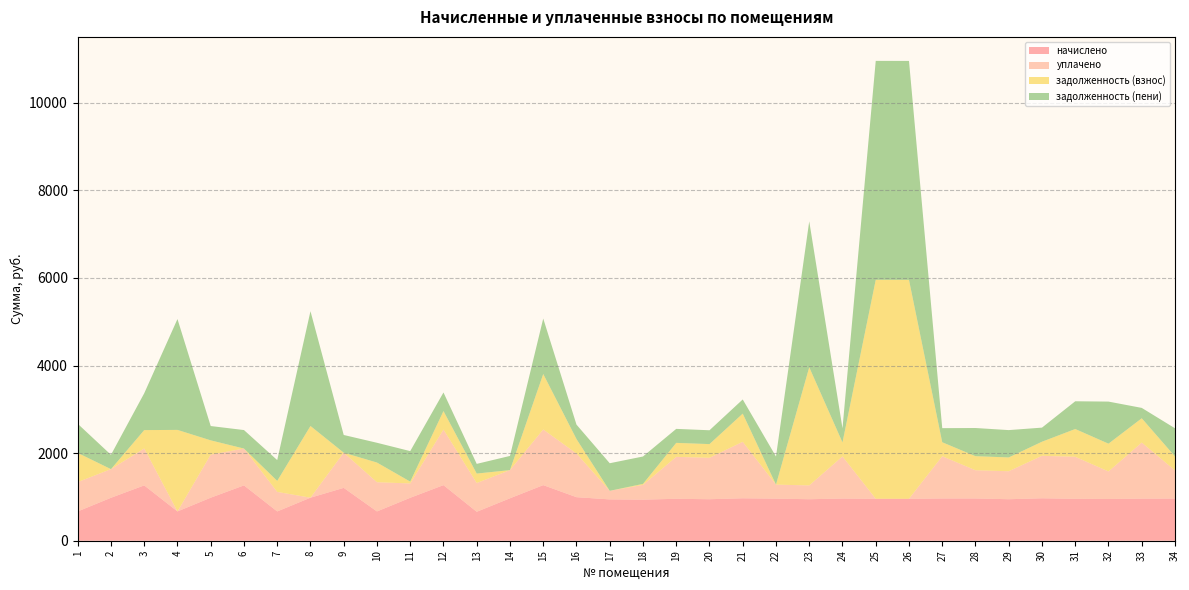

Reading left to right, extract all data points from this chart.

начислено: 1=668.9	2=980.9	3=1263.6	4=668.9	5=982.8	6=1263.6	7=668.9	8=982.8	9=1207.0	10=668.9	11=980.9	12=1269.5	13=661.0	14=969.1	15=1269.5	16=994.5	17=943.8	18=938.0	19=957.5	20=947.7	21=969.1	22=961.4	23=947.7	24=963.3	25=957.5	26=957.5	27=965.2	28=965.2	29=947.7	30=969.1	31=957.5	32=953.5	33=961.4	34=963.3
уплачено: 1=670.0	2=654.0	3=843.1	4=0.0	5=983.0	6=841.4	7=446.0	8=0.0	9=803.6	10=667.0	11=327.0	12=1269.0	13=656.5	14=644.0	15=1271.0	16=997.0	17=196.0	18=336.8	19=957.8	20=945.5	21=1290.0	22=320.0	23=315.0	24=962.0	25=1.0	26=0.0	27=964.0	28=643.9	29=639.0	30=969.9	31=959.1	32=628.0	33=1280.0	34=641.0
задолженность (взнос): 1=666.5	2=0.0	3=419.9	4=1862.3	5=326.8	6=0.0	7=251.9	8=1638.0	9=0.4	10=449.6	11=42.3	12=423.3	13=216.4	14=0.0	15=1267.5	16=331.3	17=0.0	18=23.7	19=319.7	20=313.6	21=643.9	22=0.1	23=2699.8	24=320.3	25=13341.1	26=9239.6	27=320.1	28=321.8	29=315.4	30=322.3	31=634.9	32=635.1	33=555.3	34=320.6
задолженность (пени): 1=665.4	2=326.9	3=840.4	4=2531.2	5=326.6	6=422.2	7=474.7	8=2620.8	9=403.8	10=451.4	11=696.1	12=423.8	13=221.0	14=323.2	15=1266.0	16=328.8	17=629.7	18=624.9	19=319.4	20=315.8	21=323.1	22=641.4	23=3332.5	24=321.6	25=14297.6	26=10197.1	27=321.4	28=643.1	29=624.1	30=321.6	31=633.2	32=960.7	33=236.7	34=642.9